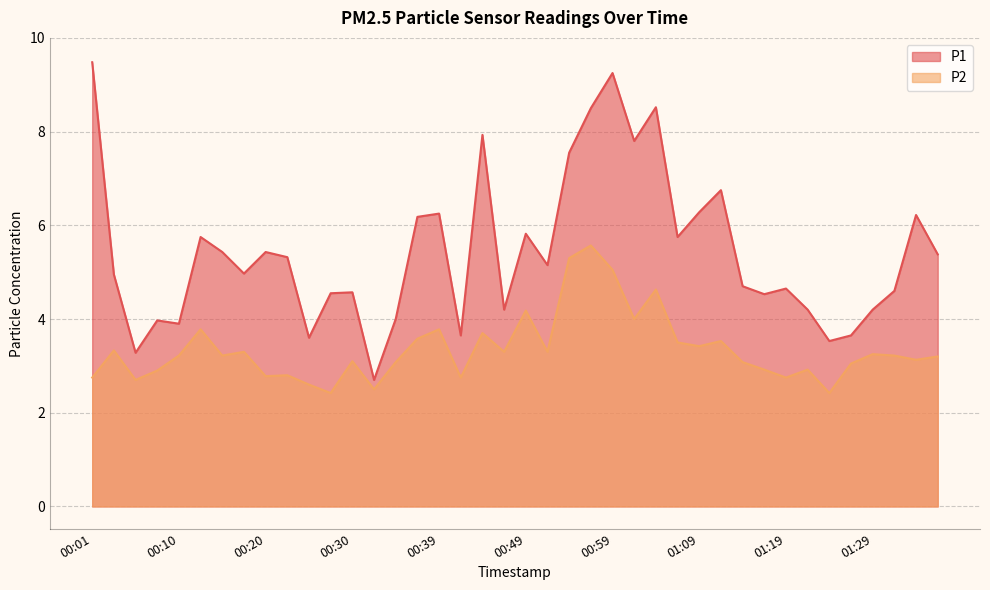

True or false: P2 and P1 cross at least once.

False